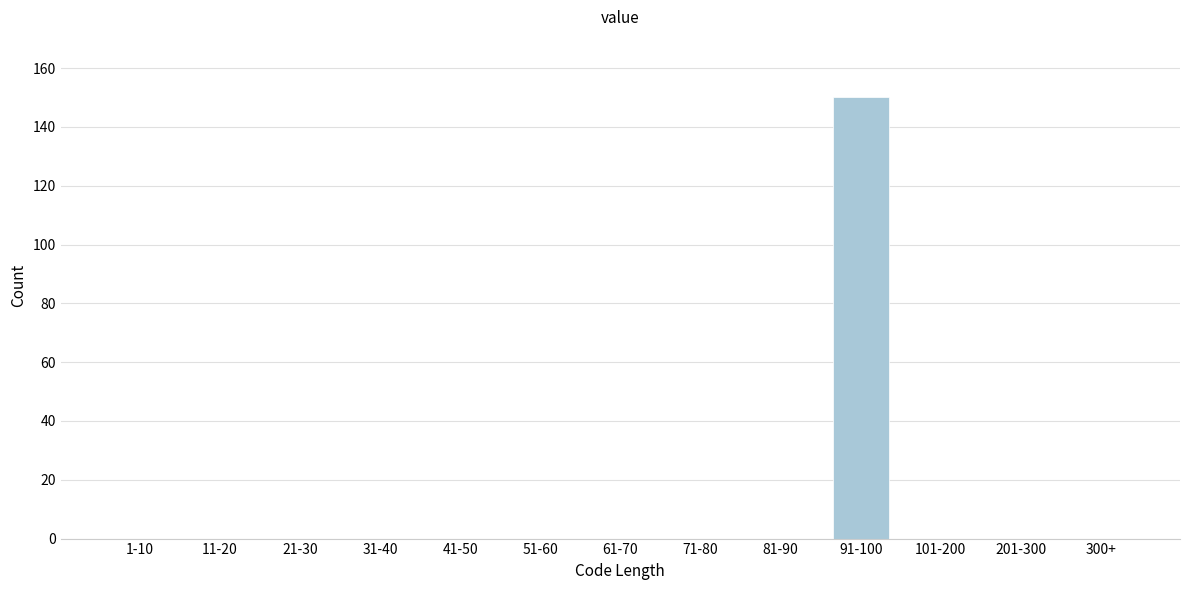

Reading left to right, extract all data points from this chart.

1-10=0	11-20=0	21-30=0	31-40=0	41-50=0	51-60=0	61-70=0	71-80=0	81-90=0	91-100=150	101-200=0	201-300=0	300+=0